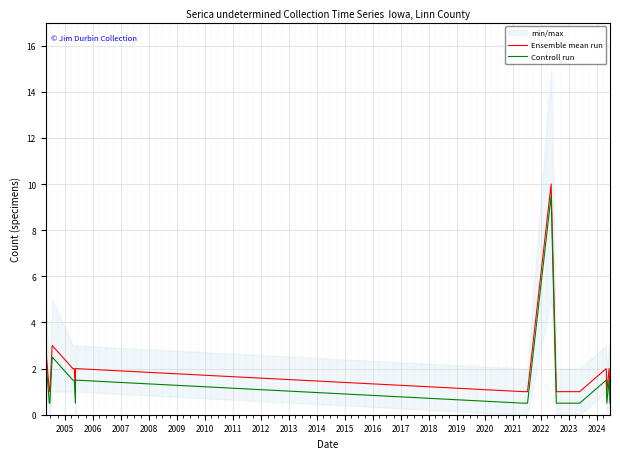

At how many categories does at least one series exceed 4?

1